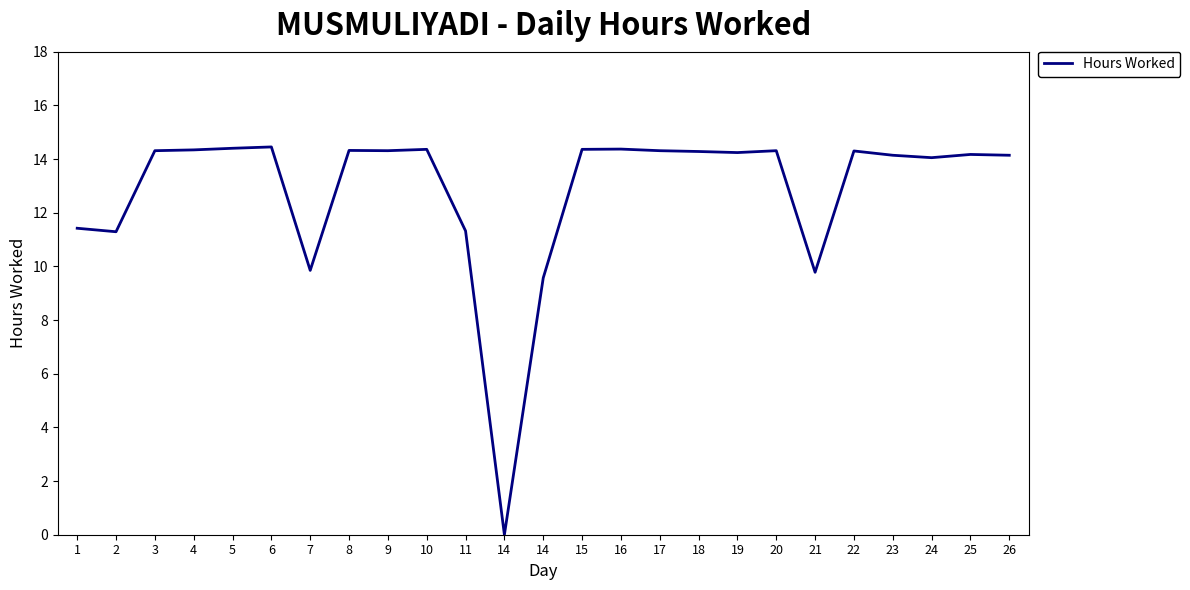

Does the chart have visible grid lines?

No